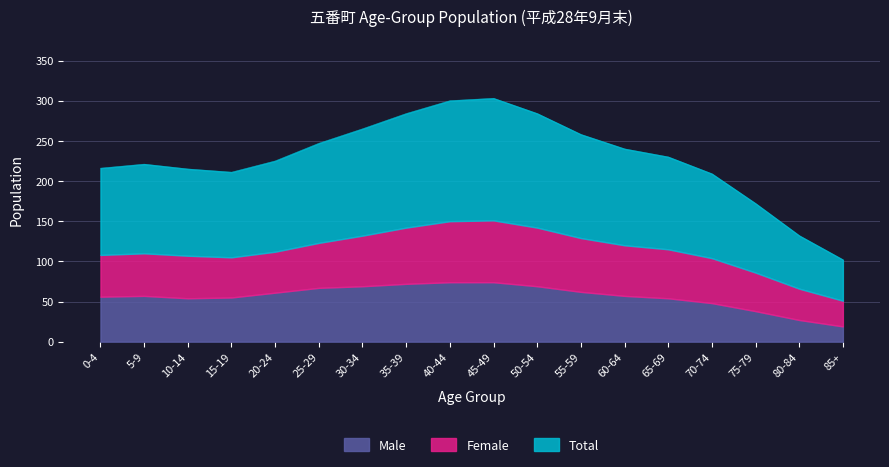

At which category is the sum across all series the highest?

45-49